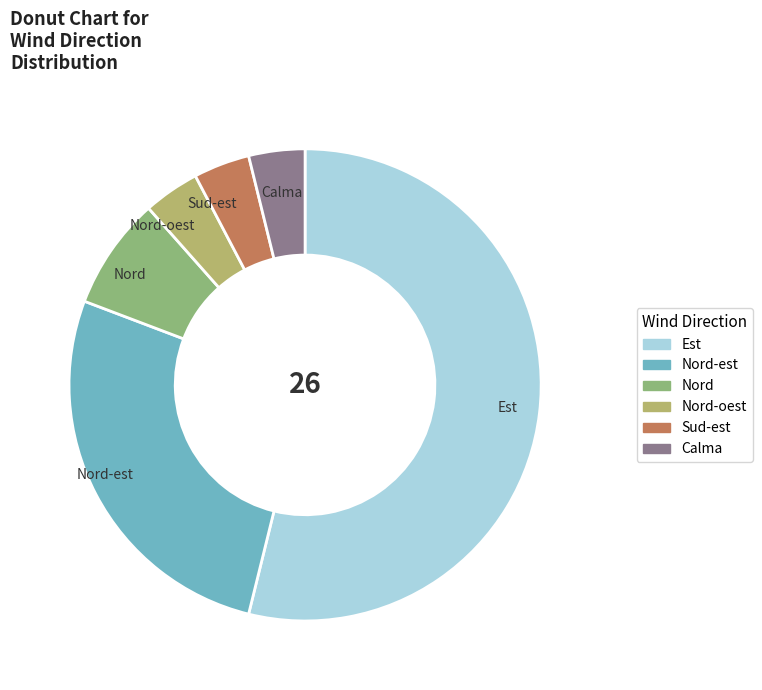

Is it true that Nord-oest is 10% of the pie?

False